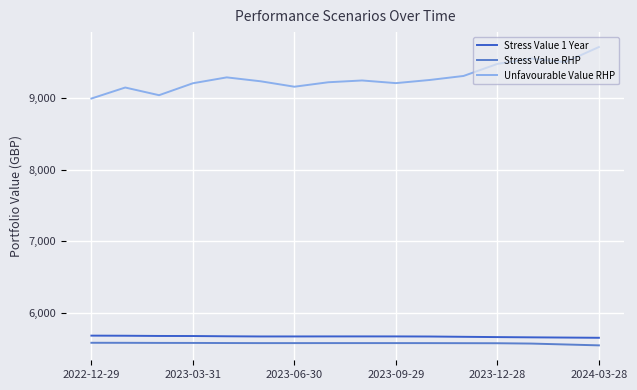

Which series has the largest total across all categories?

Unfavourable Value RHP